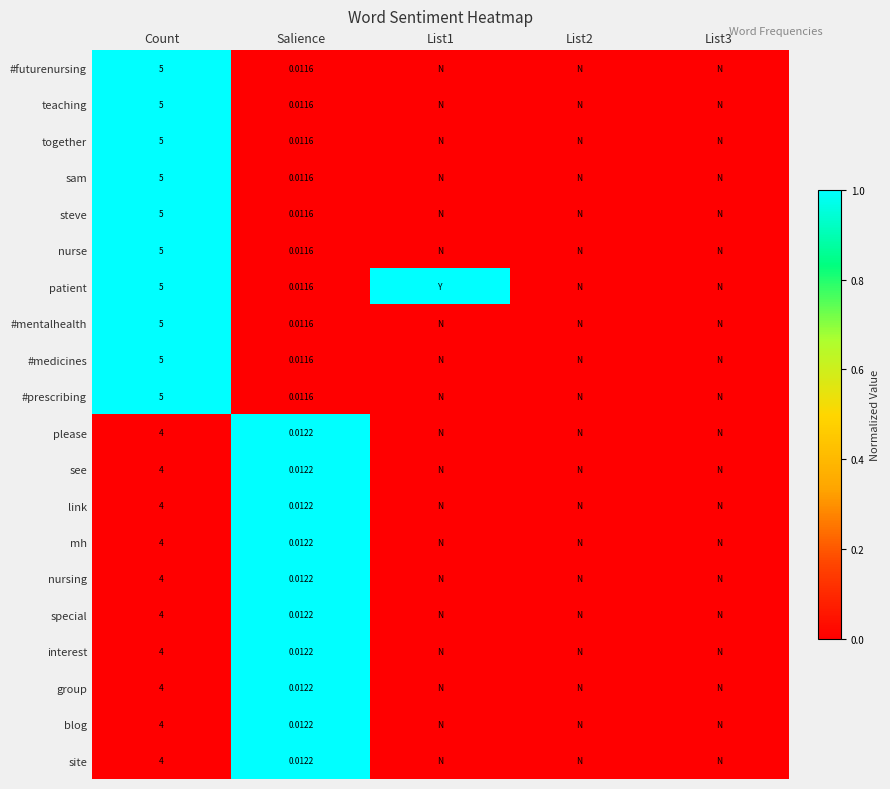

Is it true that patient equals 1 at List2?

False